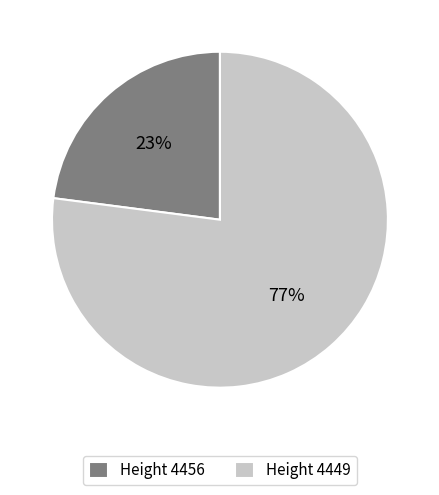

To the nearest percent, what is the difference between the largest and smallest slice percentages?

54%